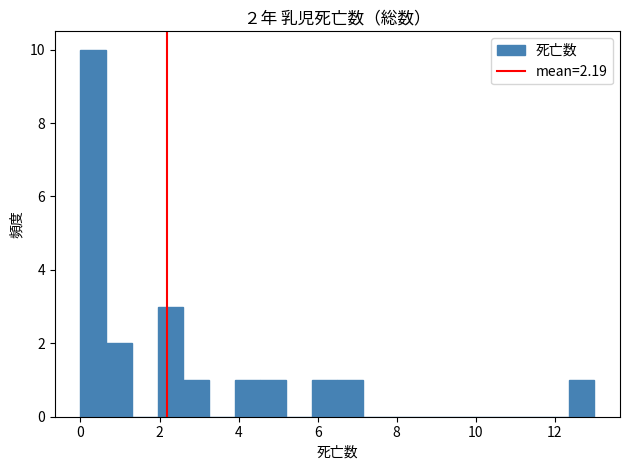

Read against the x-axis, roughly where is the centre of the tallest bar?

0.4